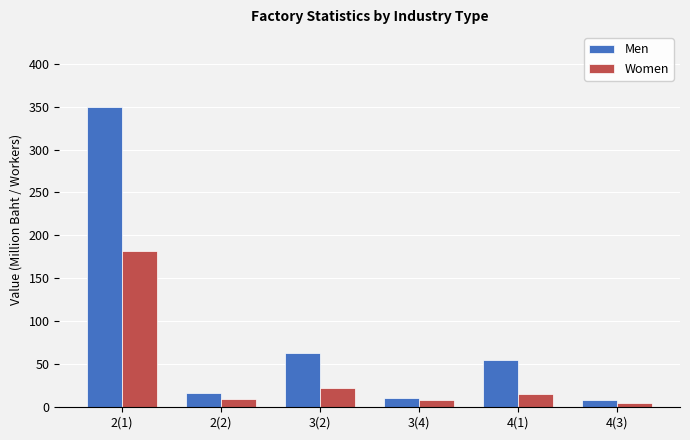

What is the value of the Men bar at the 3rd from the left?

63.3